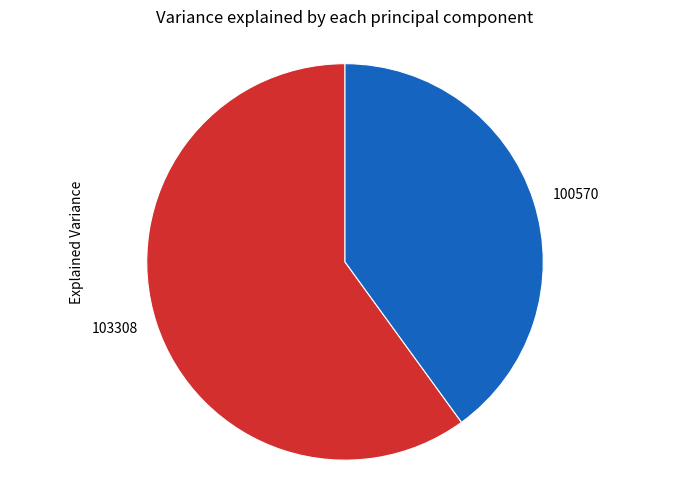

Combined, do 100570 and 103308 account for over 50%?

Yes